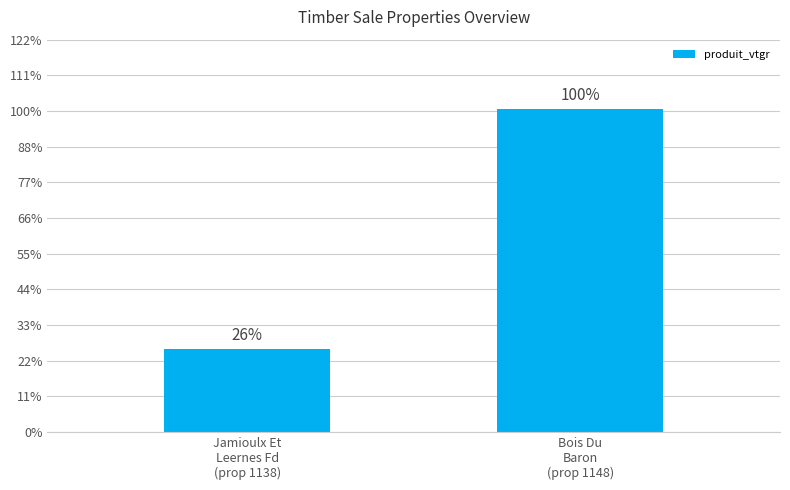

What is the value of the 1st bar from the left?

46.5